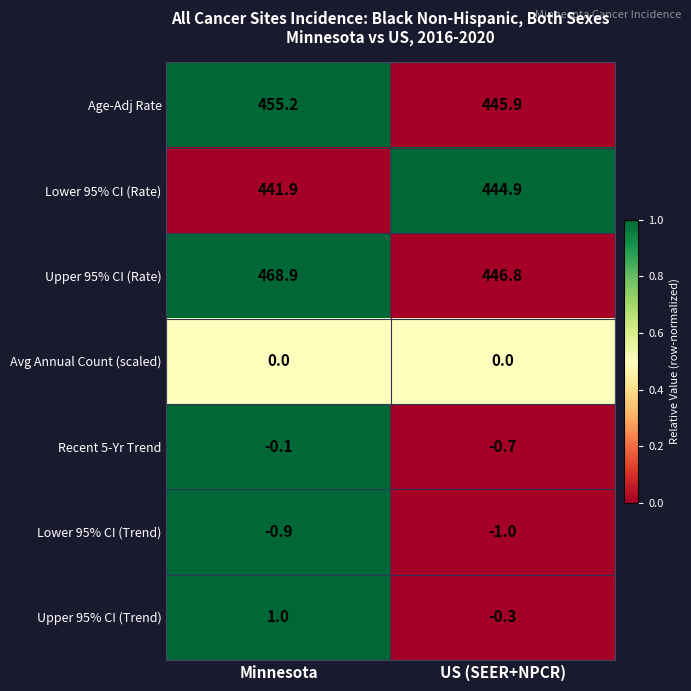

What is the sum of all Upper 95% CI (Trend) values?

0.7